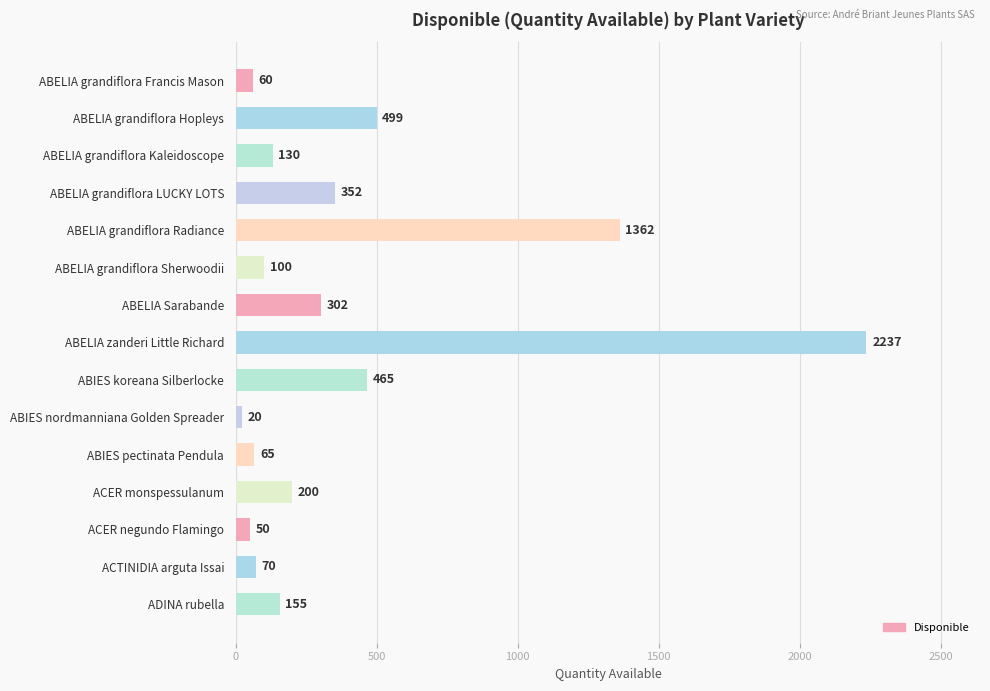

What is the difference between the maximum and minimum values?

2217